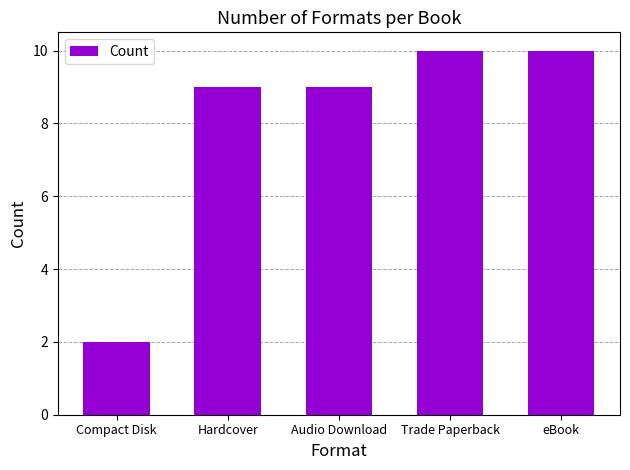

The chart shows a value of 10 at eBook. True or false?

True